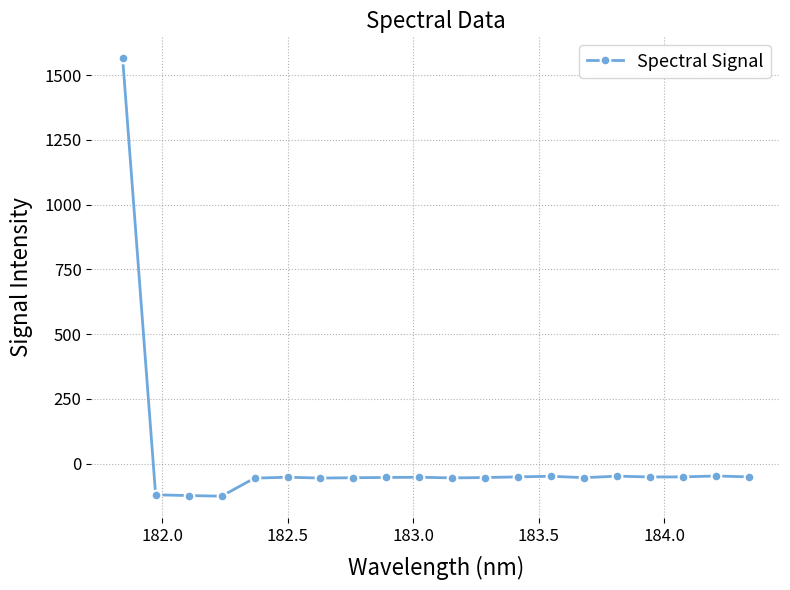

What is the value of the 18th point from the left?

-50.7